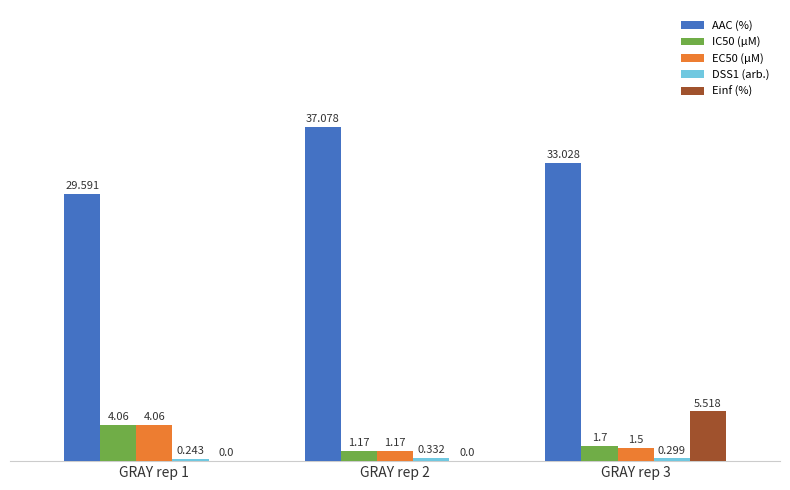

At which category is the sum across all series the highest?

GRAY rep 3